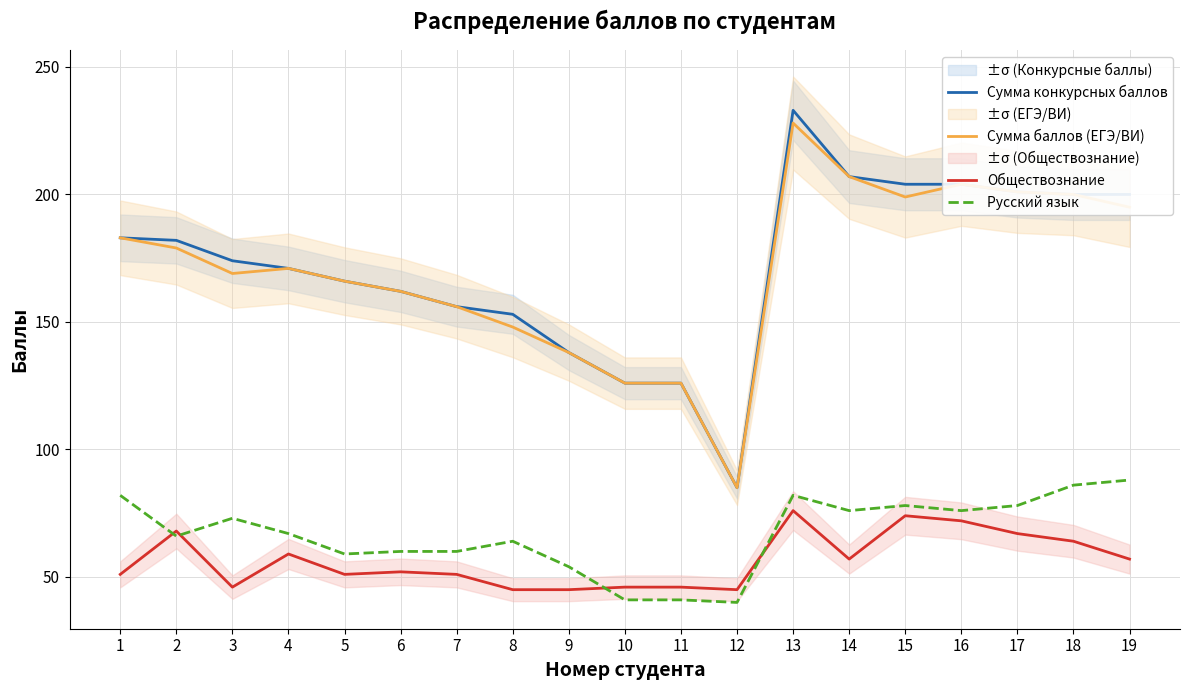

At 1, list the series in order from smallest to largest.

Обществознание, Русский язык, Сумма конкурсных баллов, Сумма баллов (ЕГЭ/ВИ)